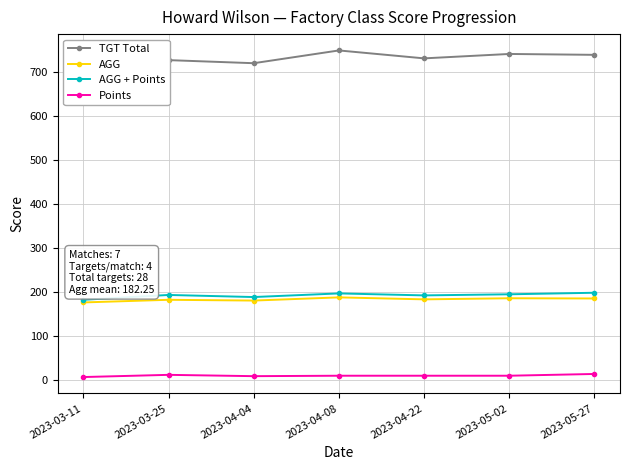

True or false: AGG + Points has more than 1 interior local peaks.

True